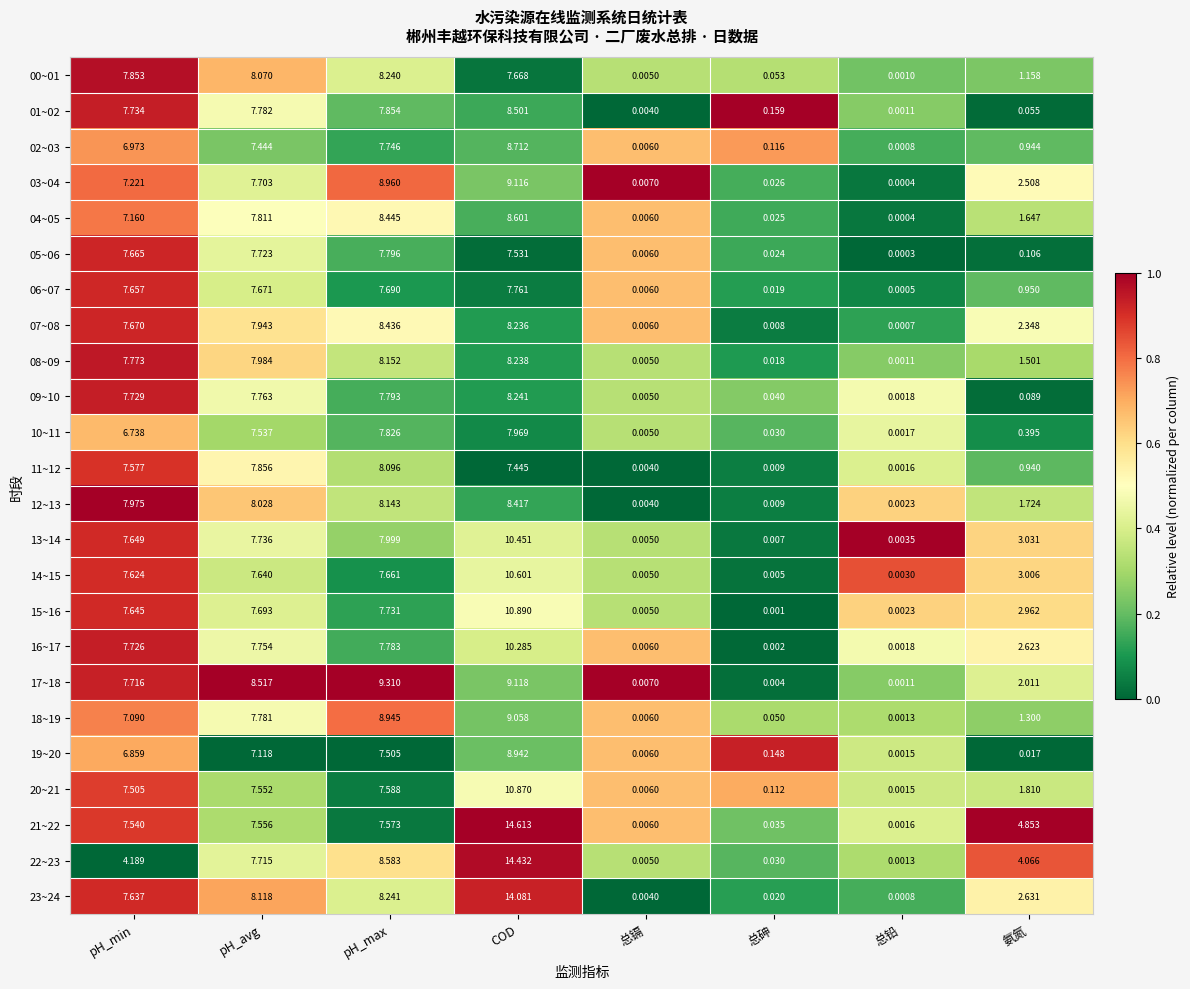

List the series in order of their peak value, highest first.

21~22, 22~23, 23~24, 15~16, 20~21, 14~15, 13~14, 16~17, 17~18, 03~04, 18~19, 19~20, 02~03, 04~05, 01~02, 07~08, 12~13, 09~10, 00~01, 08~09, 11~12, 10~11, 05~06, 06~07